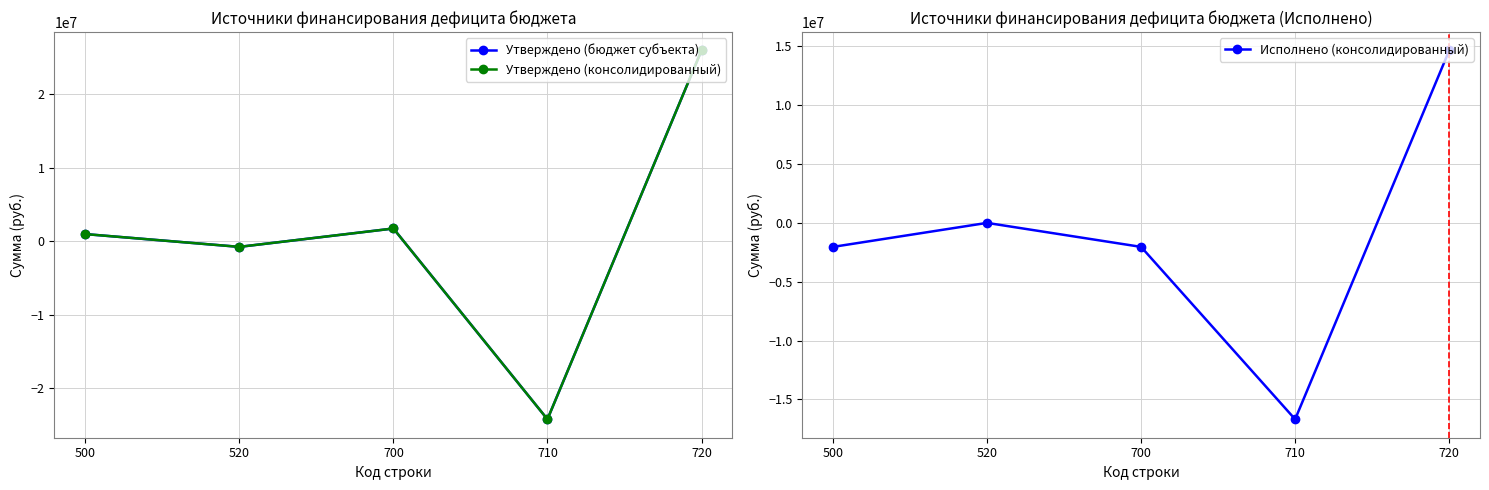

Where is Исполнено (консолидированный) nearest to the value -1019712?

520